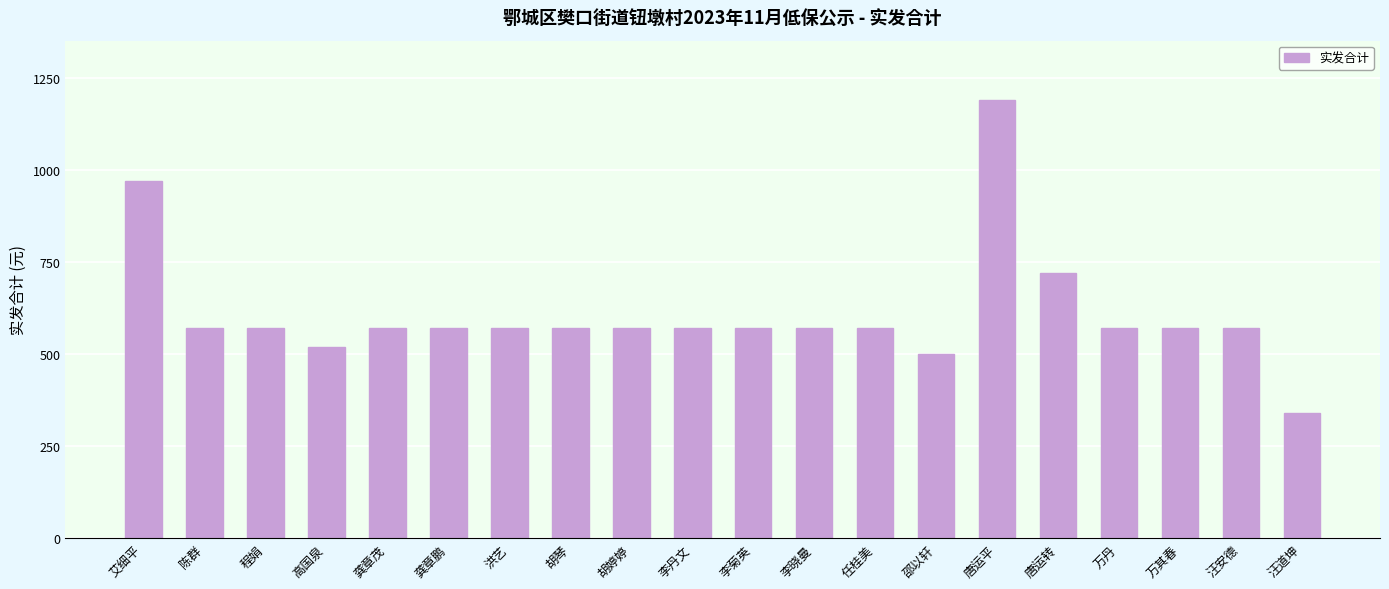

What is the value of the 3rd bar from the left?

570